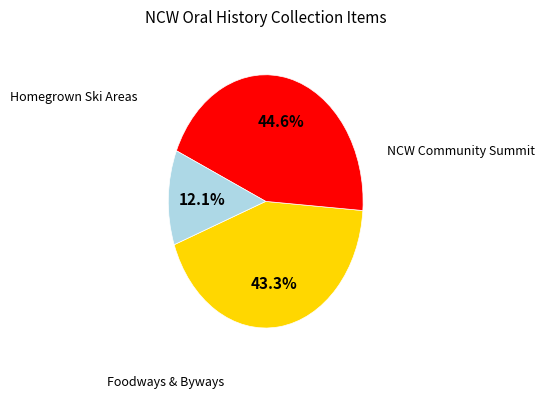

How many segments does this pie chart have?

3